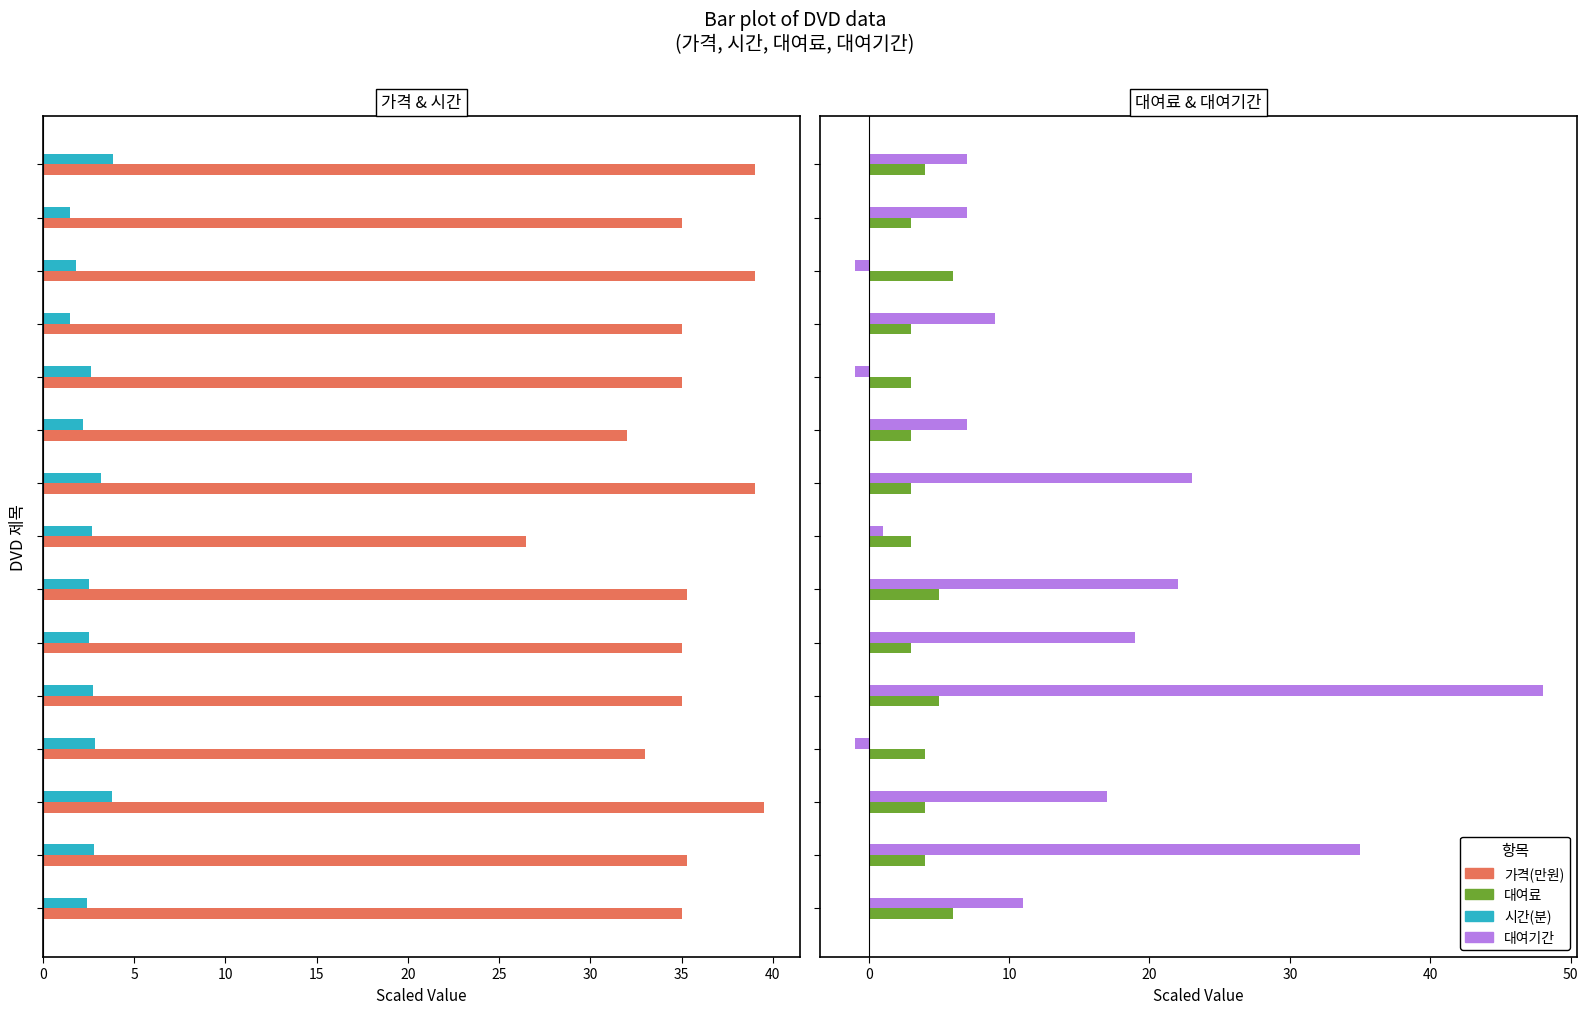

Reading left to right, transcribe all the data shown in this chart.

가격(만원): 35.0	35.3	39.5	33.0	35.0	35.0	35.3	26.5	39.0	32.0	35.0	35.0	39.0	35.0	39.0
시간(분): 2.4	2.8	3.8	2.9	2.7	2.5	2.5	2.7	3.2	2.2	2.6	1.5	1.8	1.5	3.9
대여료: 6.0	4.0	4.0	4.0	5.0	3.0	5.0	3.0	3.0	3.0	3.0	3.0	6.0	3.0	4.0
대여기간: 11.0	35.0	17.0	-1.0	48.0	19.0	22.0	1.0	23.0	7.0	-1.0	9.0	-1.0	7.0	7.0